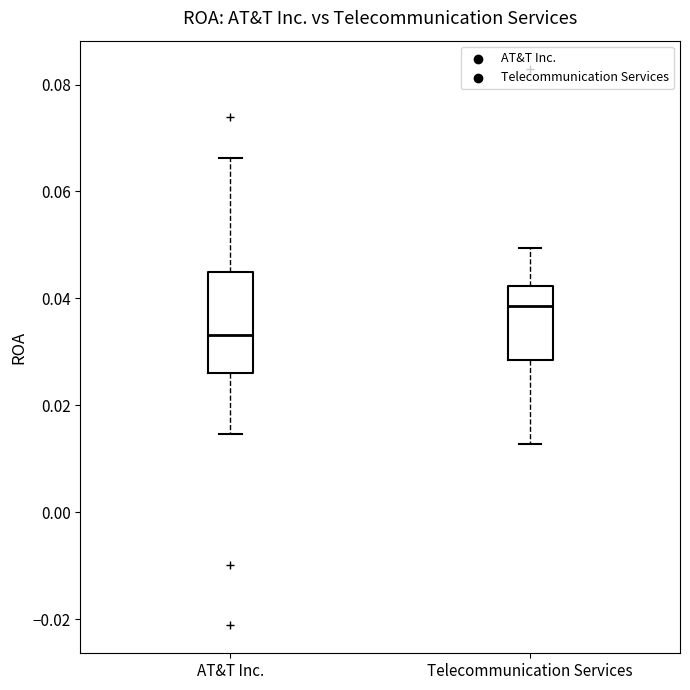

Reading left to right, transcribe this box plot: for each box, give where its median line is, the range the box spans, and where its two whiskers end, as read against the y-axis. The values are not printed on the chart, so give them approximately, as read against the axis.

AT&T Inc.: median 0.034, box 0.026 to 0.046, whiskers 0.014 to 0.066
Telecommunication Services: median 0.038, box 0.028 to 0.042, whiskers 0.012 to 0.050